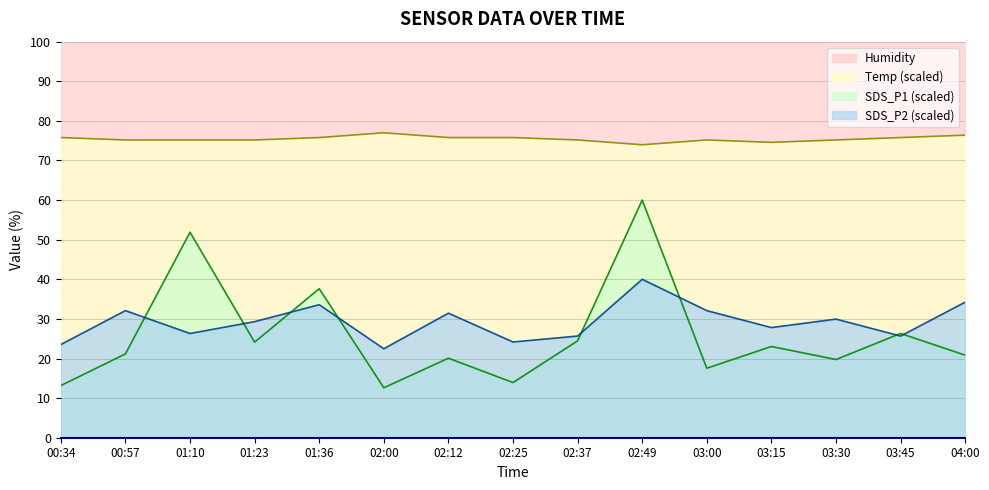

What is the value of the SDS_P1 point at the 6th from the left?

12.6